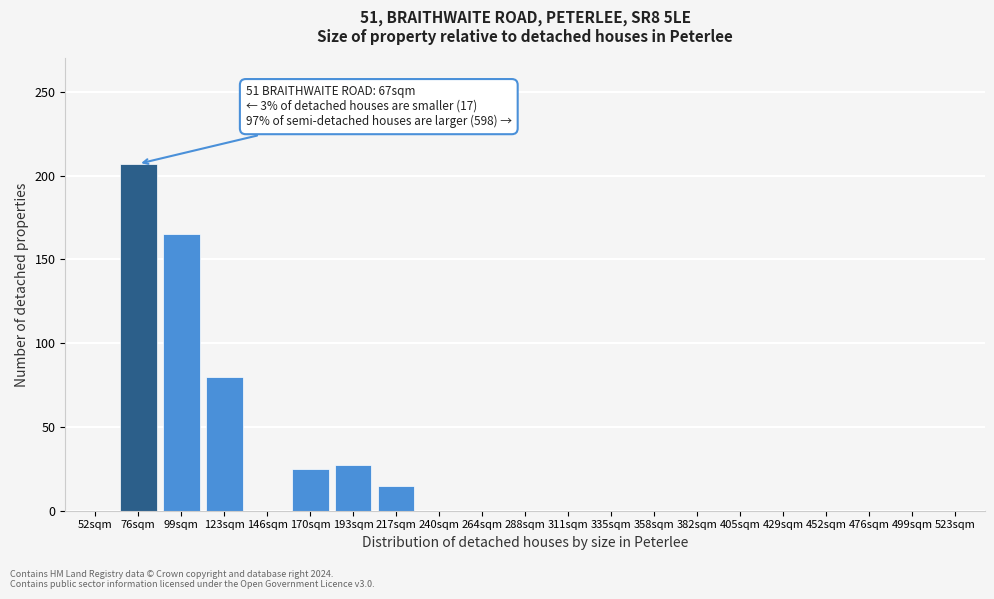

Reading left to right, extract all data points from this chart.

52sqm=0	76sqm=207	99sqm=165	123sqm=80	146sqm=0	170sqm=25	193sqm=27	217sqm=15	240sqm=0	264sqm=0	288sqm=0	311sqm=0	335sqm=0	358sqm=0	382sqm=0	405sqm=0	429sqm=0	452sqm=0	476sqm=0	499sqm=0	523sqm=0